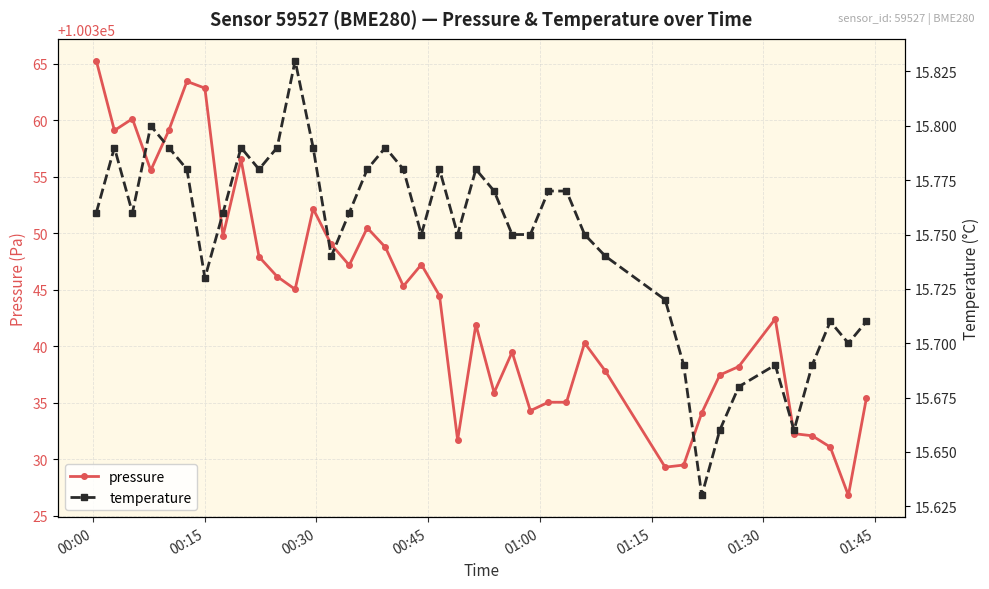

Which series has the largest total across all categories?

pressure